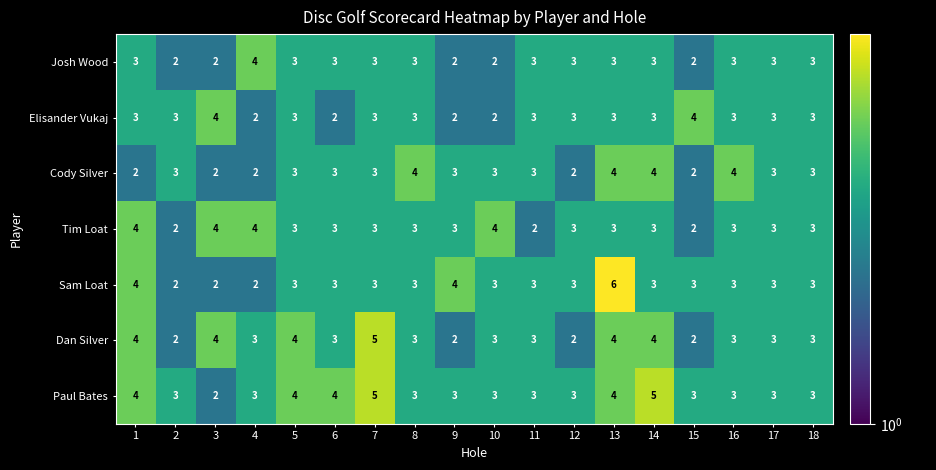

Is it true that Cody Silver equals 5 at 18?

False